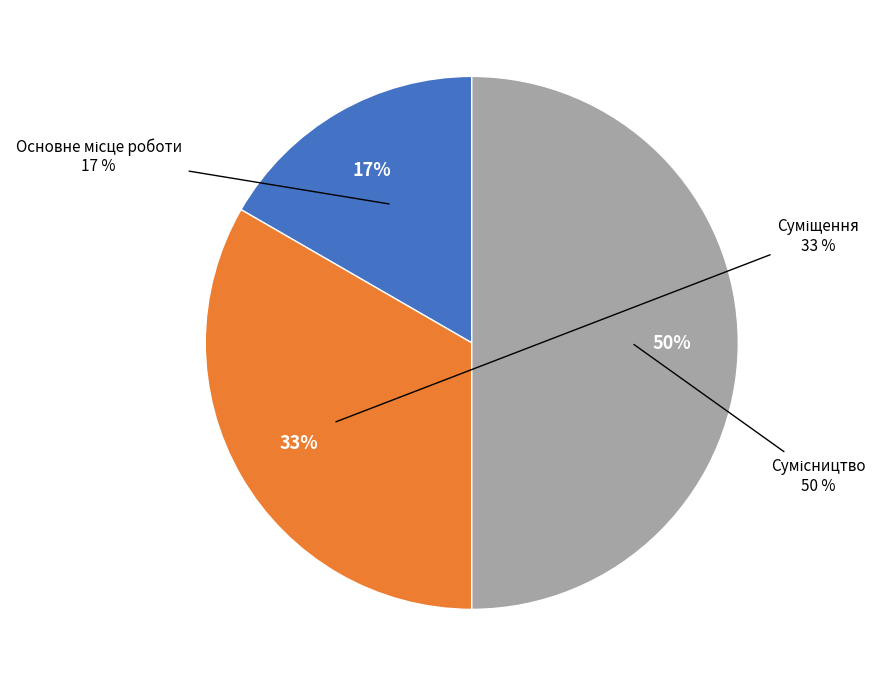

To the nearest percent, what is the difference between the Сумісництво and Суміщення slice percentages?

17%